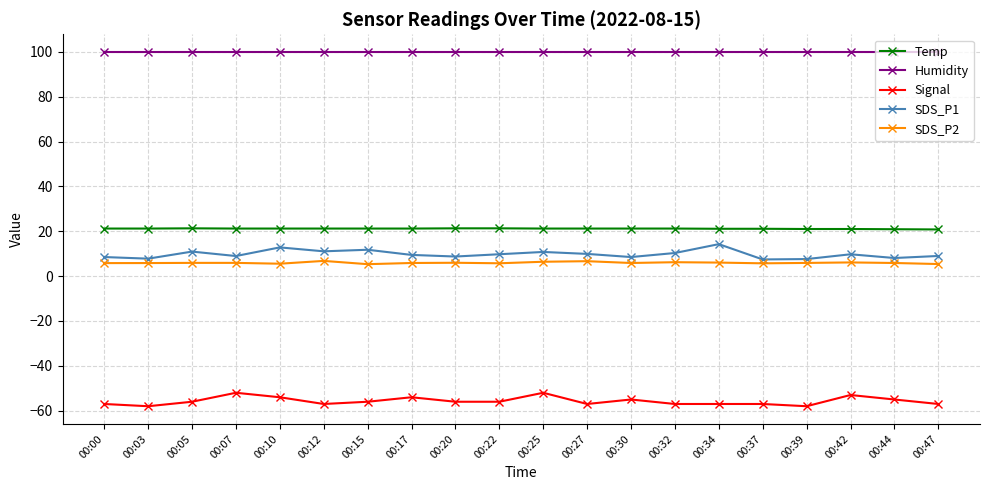

Which series changed the most between 00:00 and 00:10?

SDS_P1